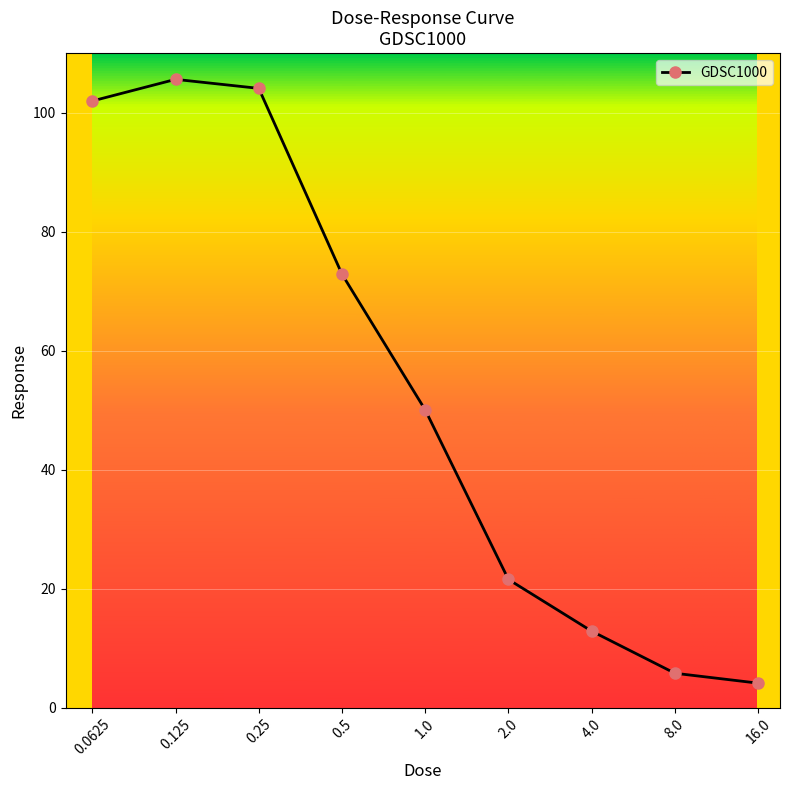

How many points are higher than both their immediate neighbors (excluding endpoints)?

1